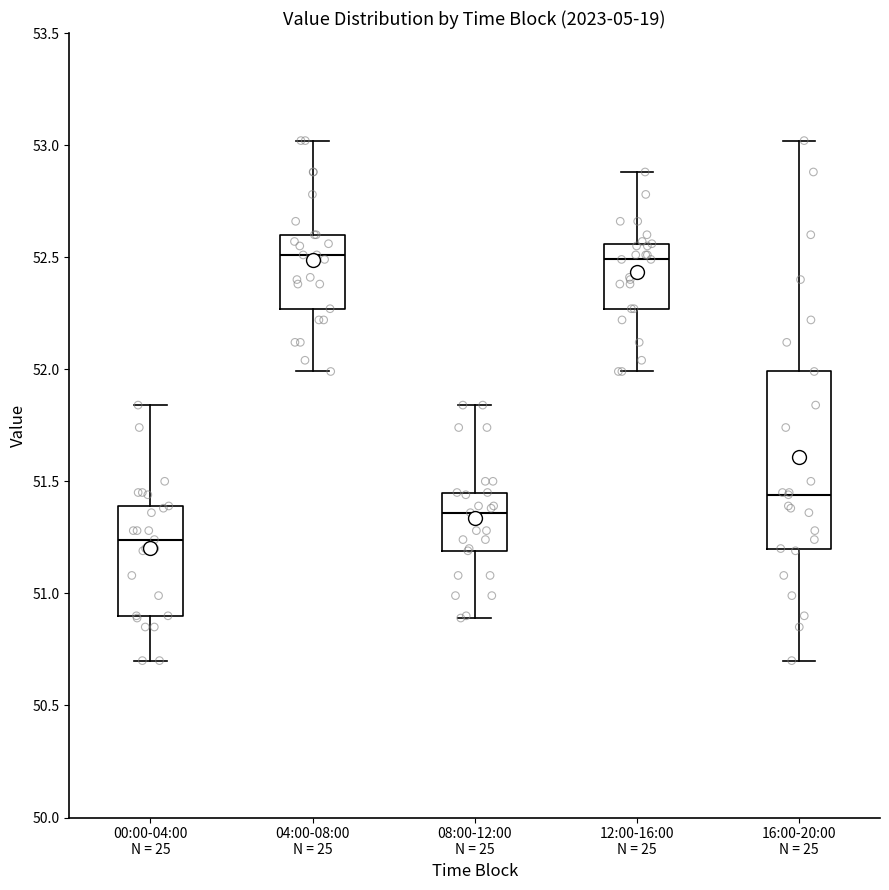

Where does the upper whisker of the box for 12:00-16:00 N = 25 end on the y-axis? The values are not printed on the chart, so give them approximately, as read against the axis.

52.90